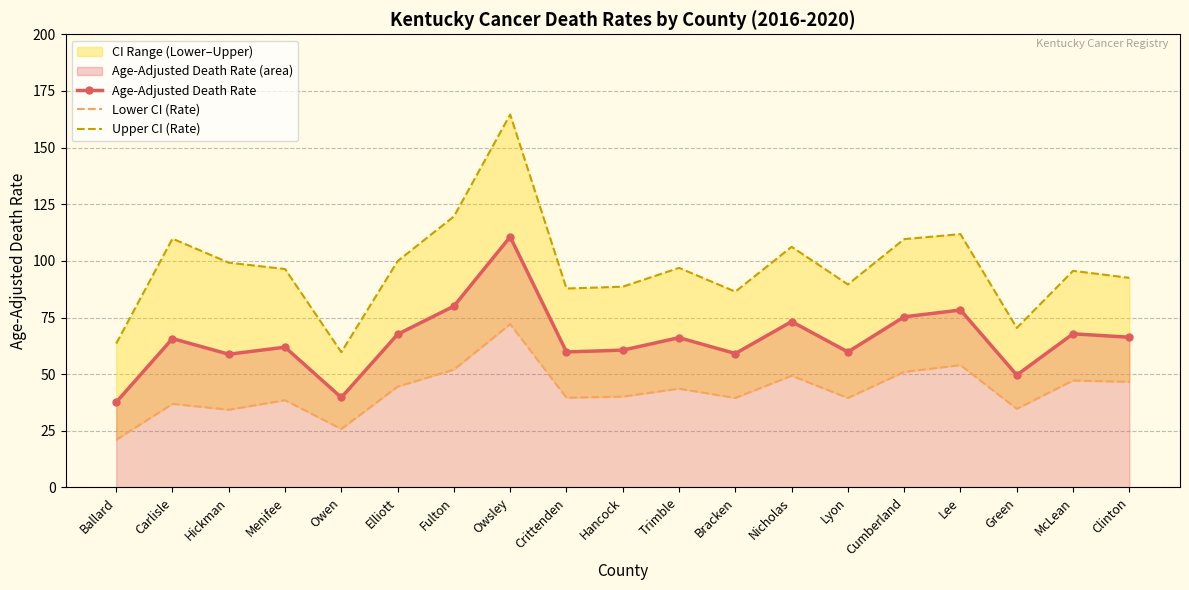

How many distinct data groups are displayed?

3